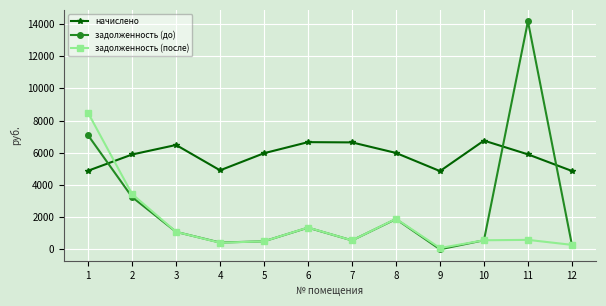

The value of задолженность (до) at 1 is 11375.8. True or false?

False